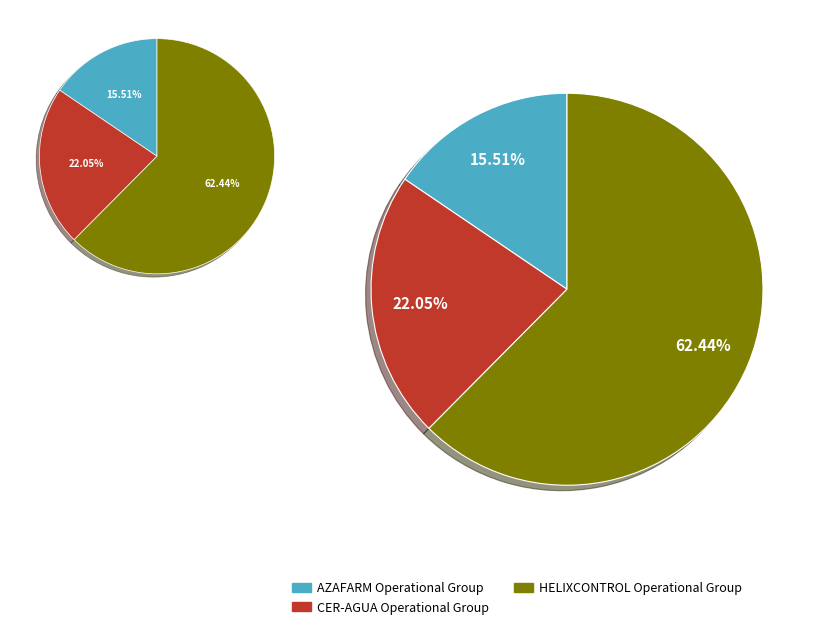

To the nearest percent, what is the difference between the largest and smallest slice percentages?

47%